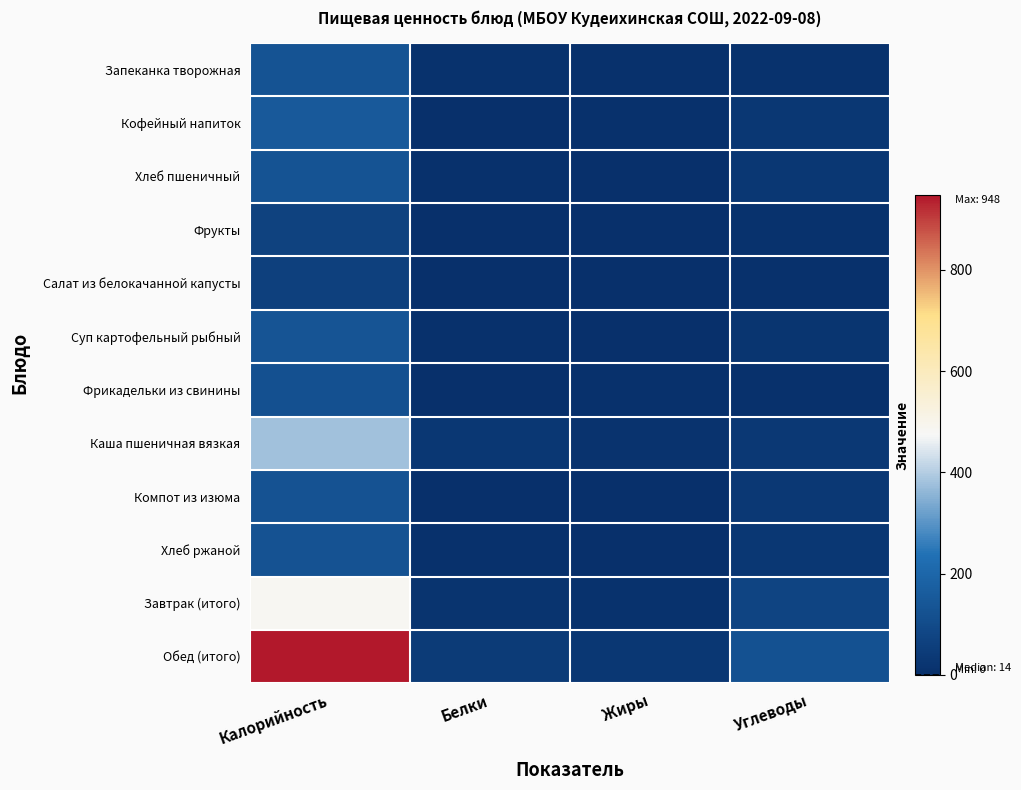

How many data points does each series have?

4